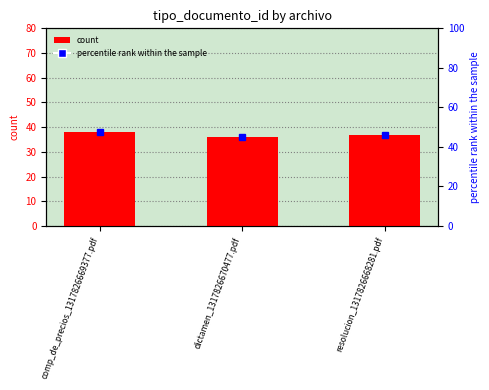

What is the value of the 2nd bar from the left?

36